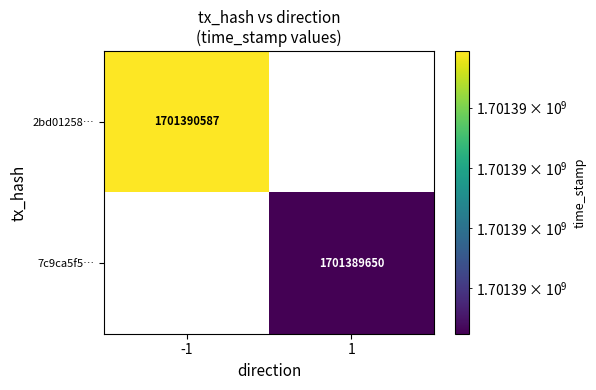

Is the value of 2bd01258… at -1 greater than the value of 7c9ca5f5… at 1?

Yes